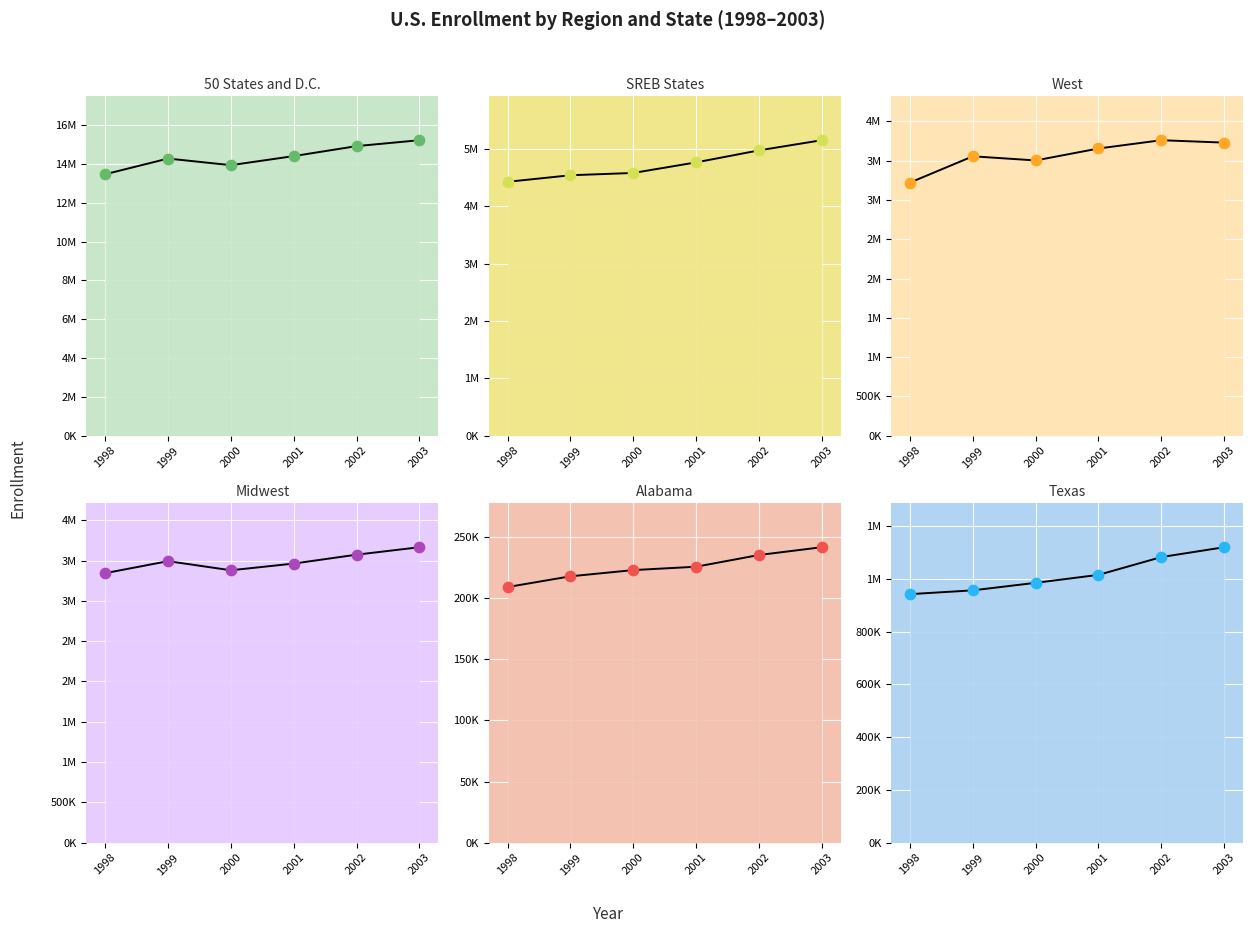

Which series has the largest total across all categories?

50 States and D.C.